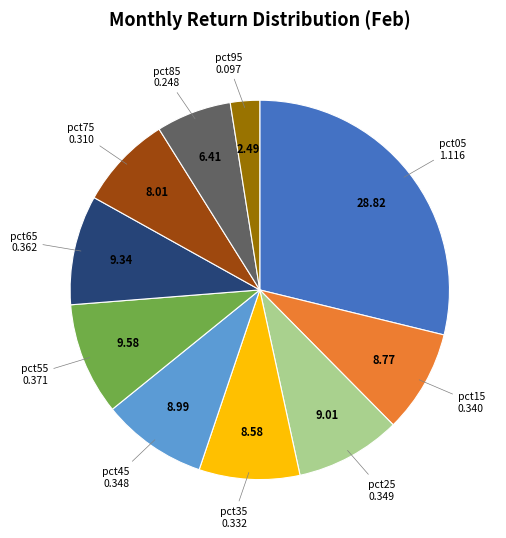

Is there any slice that represents more than half of the pie?

No